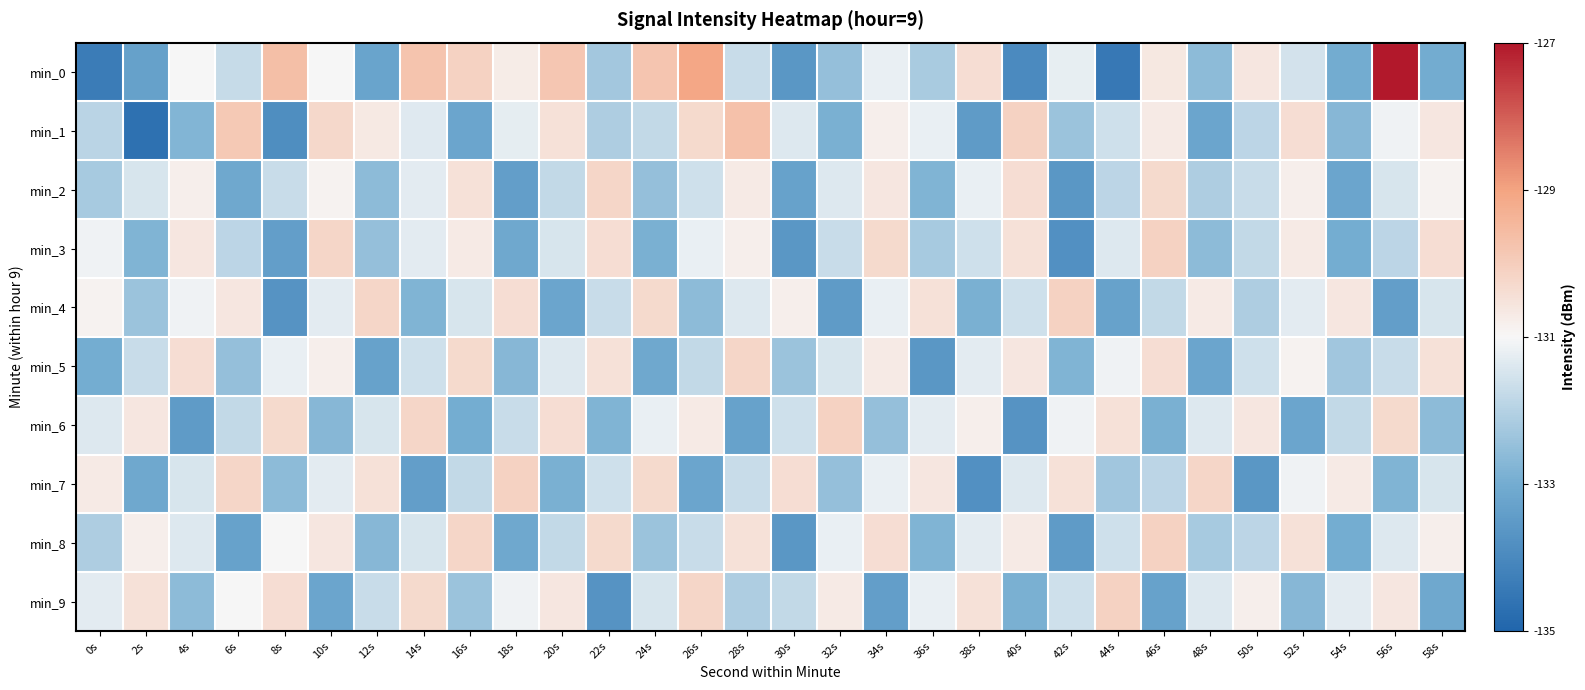

How many categories are shown in the chart?

30